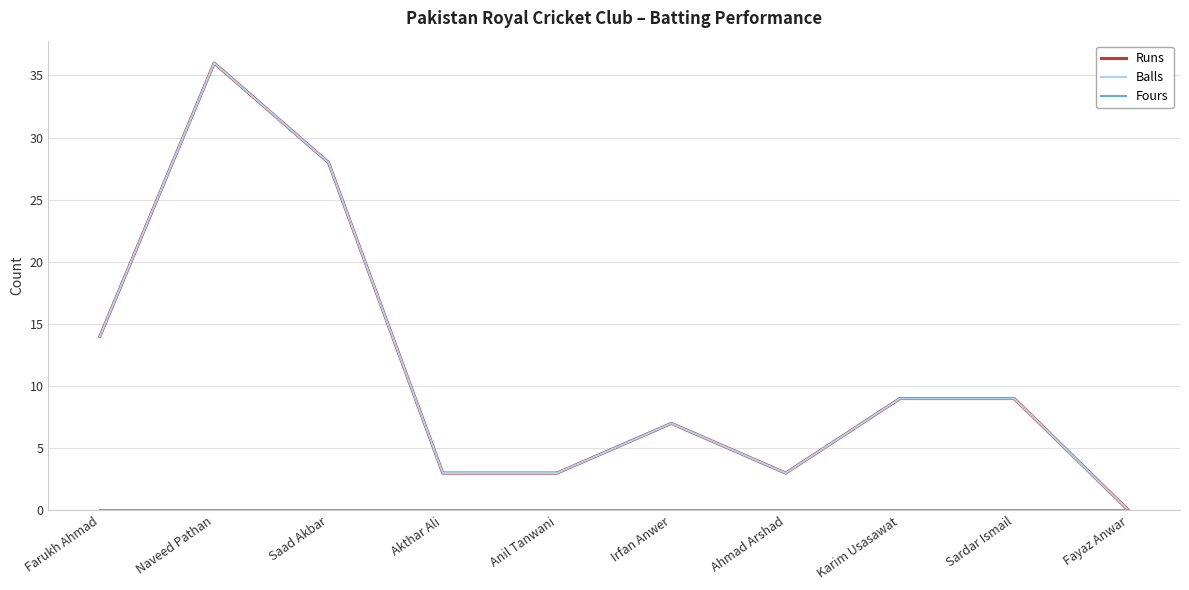

At which category does Balls reach its first local peak?

Naveed Pathan